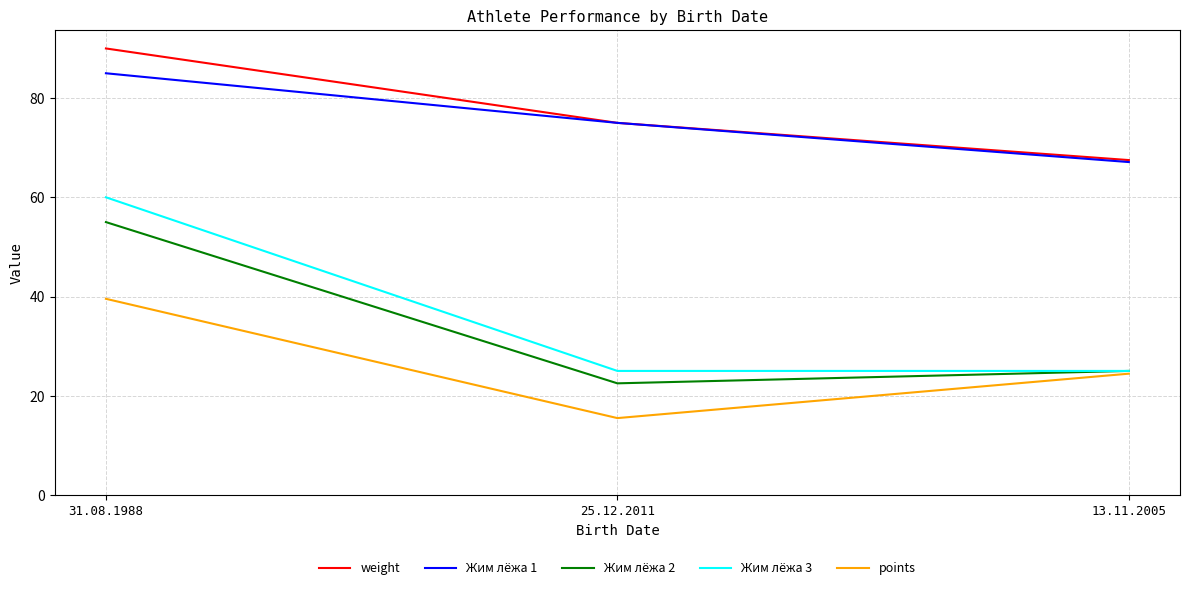

List the series in order of their peak value, lowest first.

points, Жим лёжа 2, Жим лёжа 3, Жим лёжа 1, weight